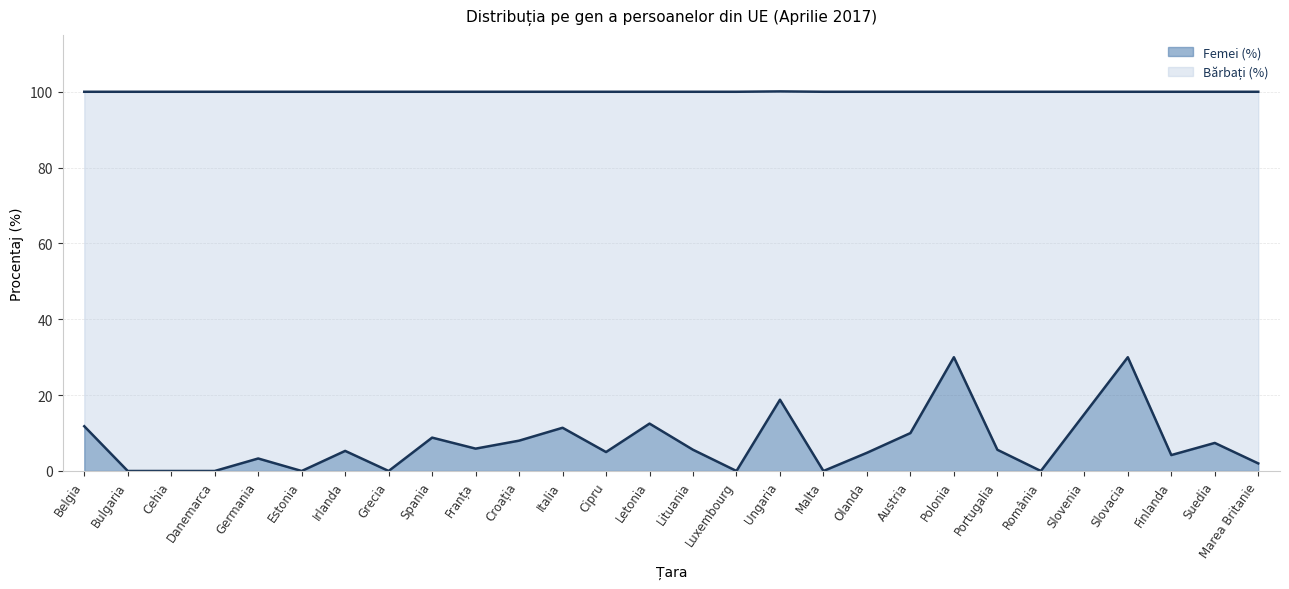

True or false: the data has more than 2 interior local peaks.

True